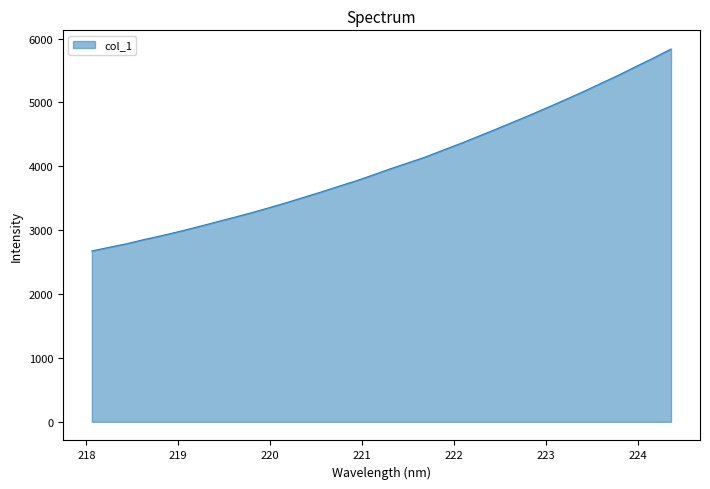

What is the maximum value shown in the chart?

5837.2